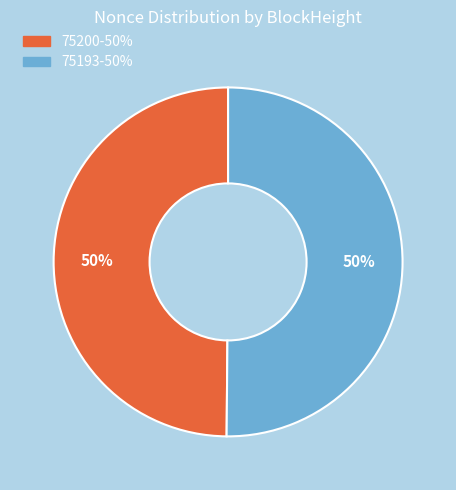

What percentage is the 75200 slice, to the nearest percent?

50%